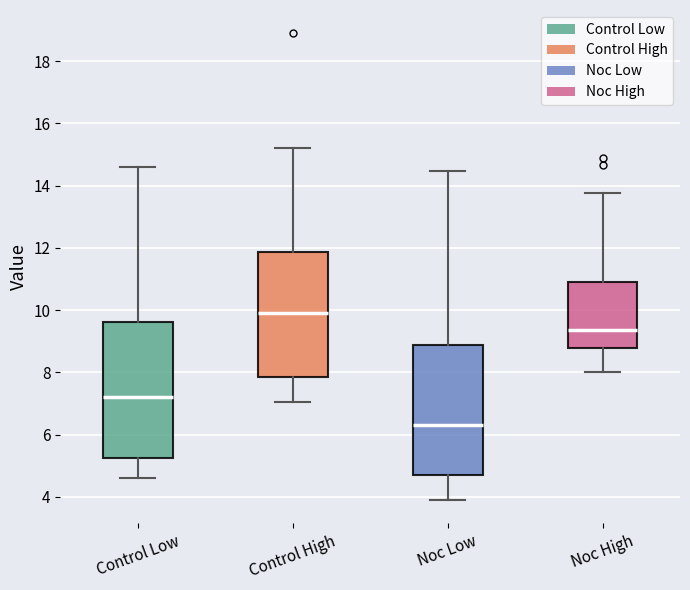

Reading left to right, transcribe this box plot: for each box, give where its median line is, the range the box spans, and where its two whiskers end, as read against the y-axis. The values are not printed on the chart, so give them approximately, as read against the axis.

Control Low: median 7.2, box 5.2 to 9.6, whiskers 4.6 to 14.6
Control High: median 9.8, box 7.8 to 11.8, whiskers 7.0 to 15.2
Noc Low: median 6.4, box 4.8 to 8.8, whiskers 3.8 to 14.4
Noc High: median 9.4, box 8.8 to 11.0, whiskers 8.0 to 13.8